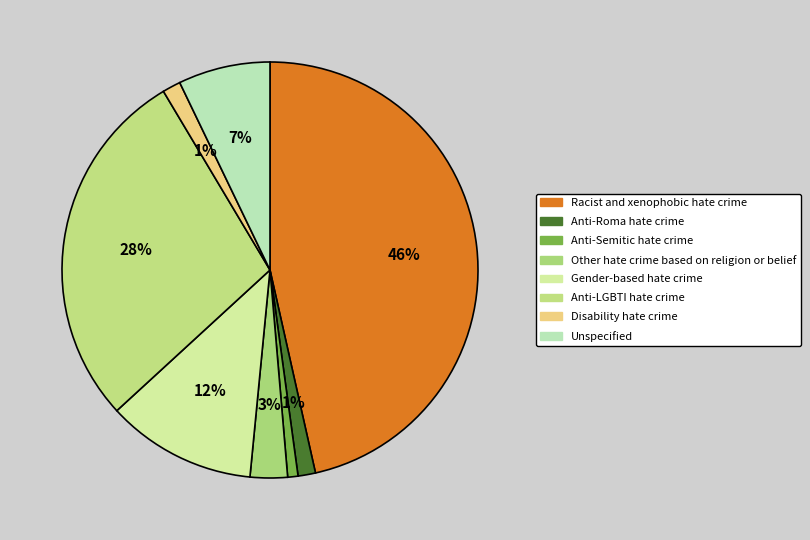

The Racist and xenophobic hate crime slice represents 46% of the pie. True or false?

True